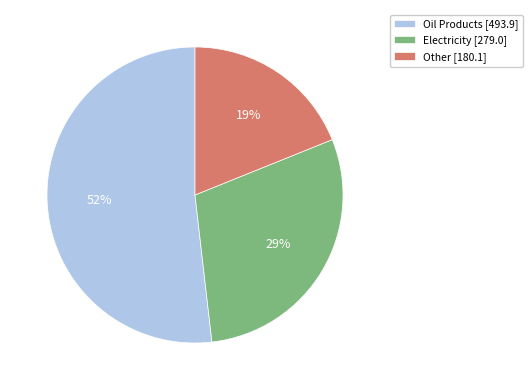

Is the sum of Electricity [279.0] and Other [180.1] greater than half?

No